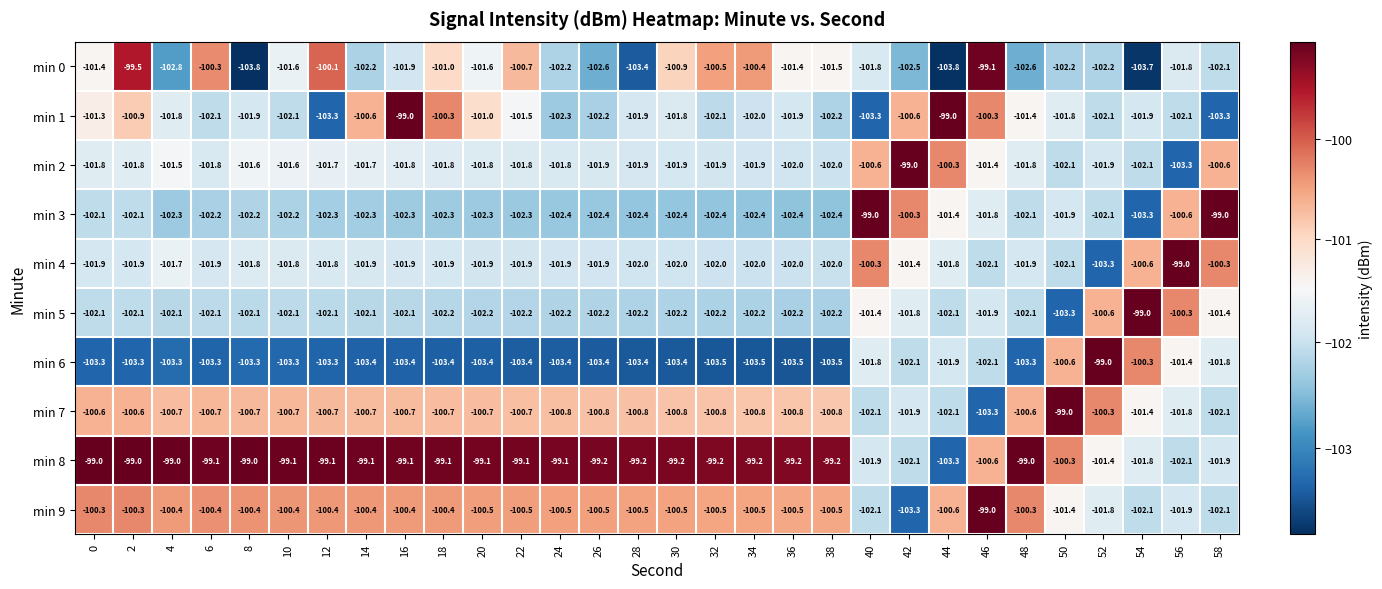

At how many categories does at least one series exceed -101?

30